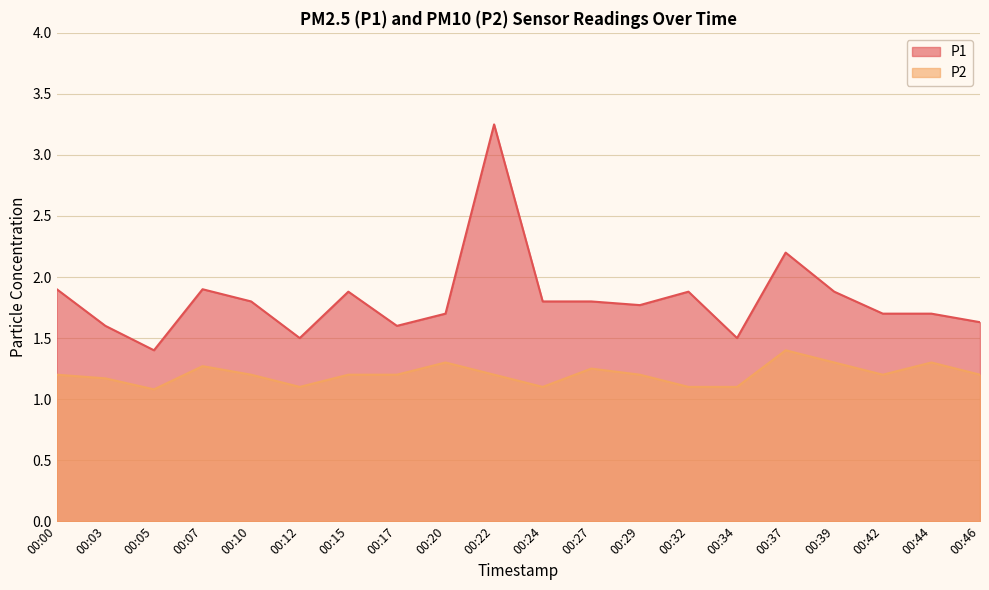

How many lines are shown in the chart?

2